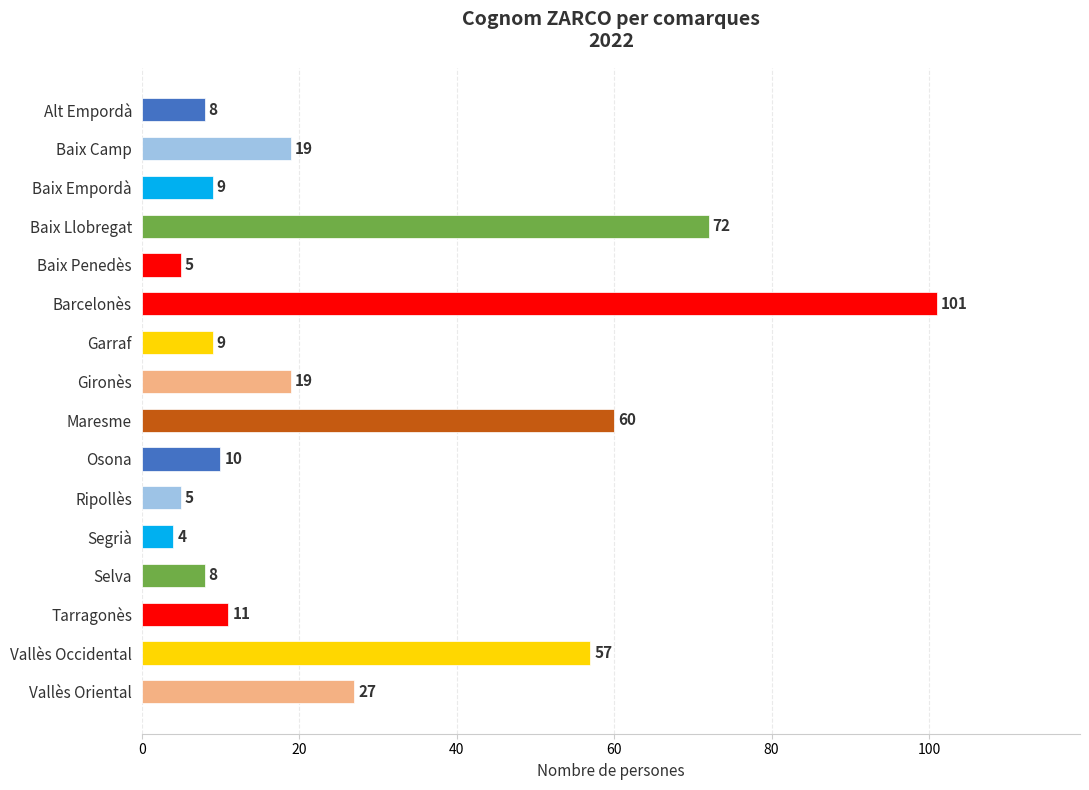

Count the number of categories in the chart.

16